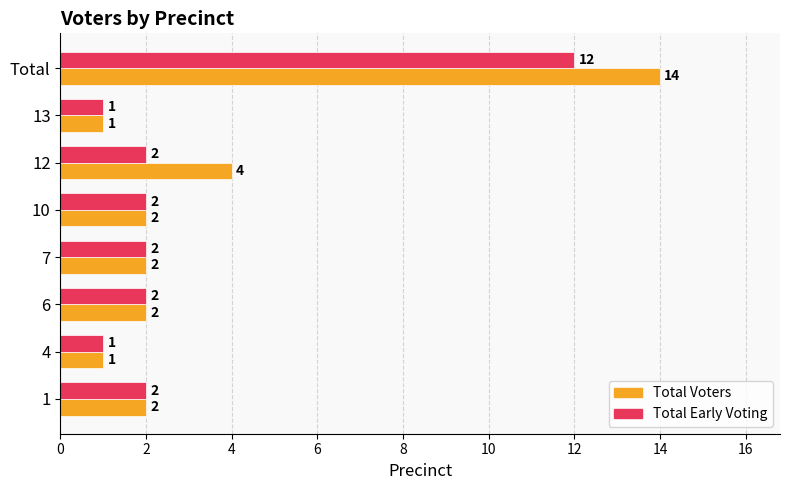

What is the difference between the Total Voters values at 12 and 4?

3